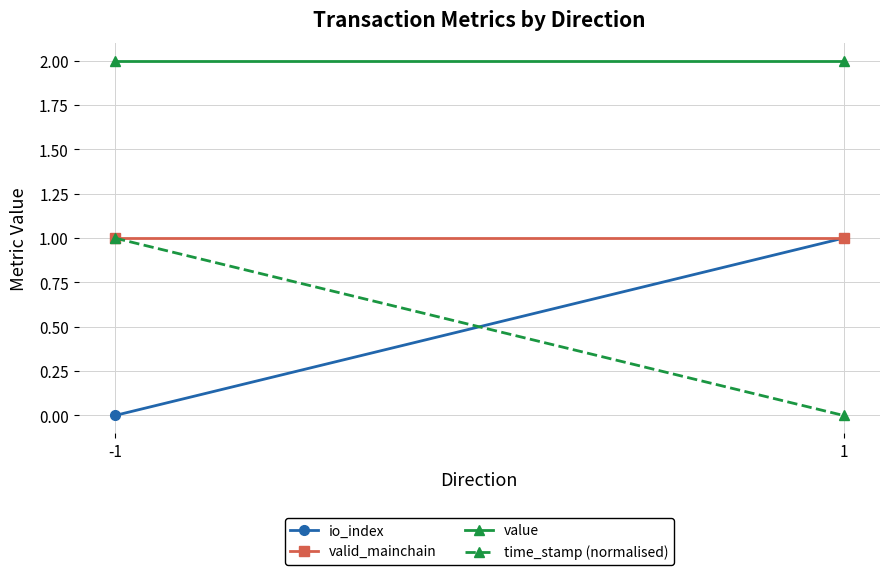

Is it true that valid_mainchain equals 1.0 at -1?

True